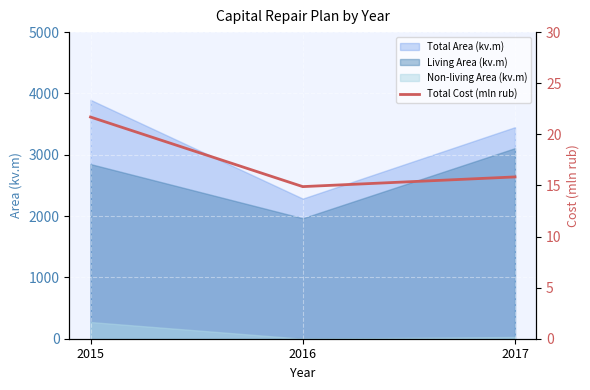

How many data points are less than 15?

1